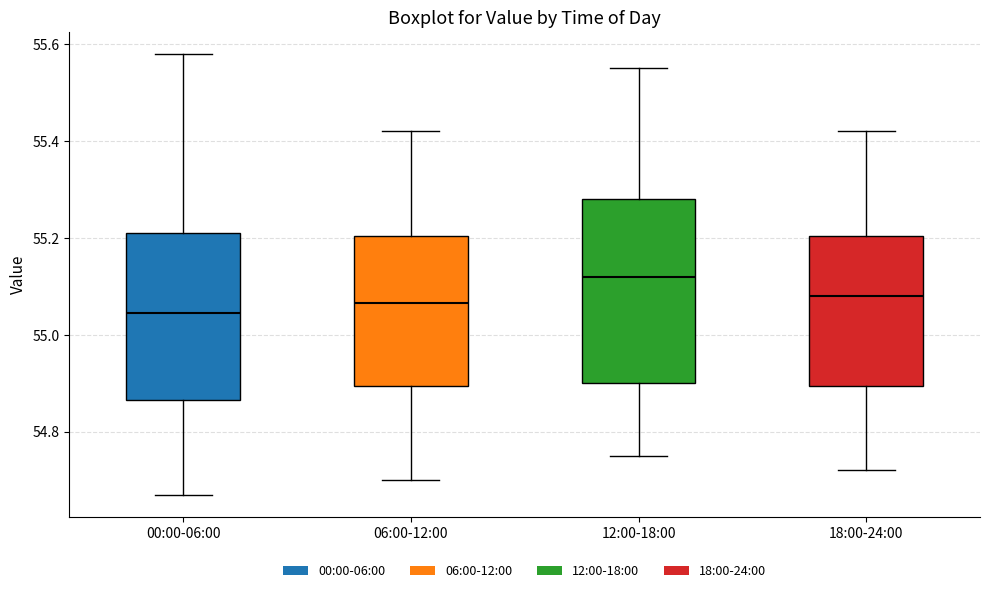

Reading left to right, read every box against the y-axis: the position of its median line, the range the box covers, and the ends of its whiskers. The values are not printed on the chart, so give them approximately, as read against the axis.

00:00-06:00: median 55.04, box 54.86 to 55.22, whiskers 54.68 to 55.58
06:00-12:00: median 55.06, box 54.90 to 55.20, whiskers 54.70 to 55.42
12:00-18:00: median 55.12, box 54.90 to 55.28, whiskers 54.76 to 55.56
18:00-24:00: median 55.08, box 54.90 to 55.20, whiskers 54.72 to 55.42